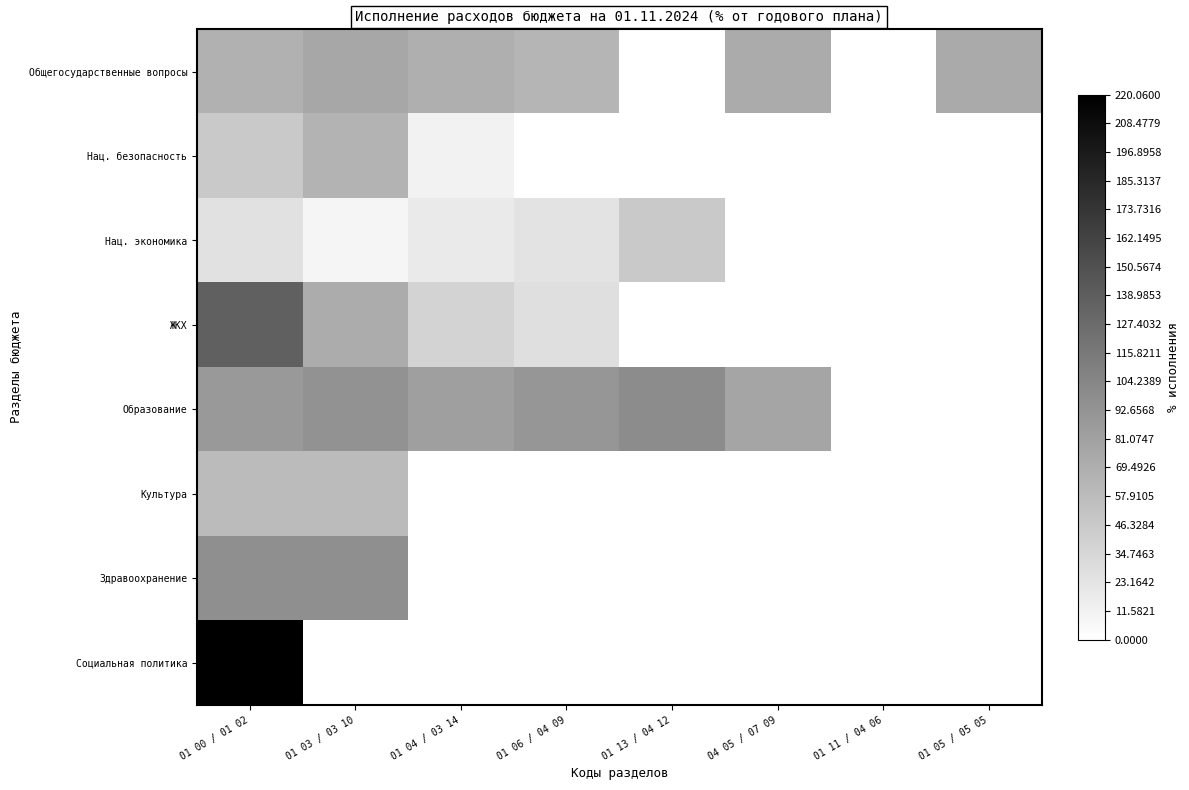

Reading left to right, list all the values displayed in this chart.

Общегосударственные вопросы: 01 00 / 01 02=67.7	01 03 / 03 10=75.7	01 04 / 03 14=68.9	01 06 / 04 09=63.7	01 13 / 04 12=0.0	04 05 / 07 09=72.7	01 11 / 04 06=0.0	01 05 / 05 05=73.5
Нац. безопасность: 01 00 / 01 02=47.1	01 03 / 03 10=66.1	01 04 / 03 14=11.4	01 06 / 04 09=0.0	01 13 / 04 12=0.0	04 05 / 07 09=0.0	01 11 / 04 06=0.0	01 05 / 05 05=0.0
Нац. экономика: 01 00 / 01 02=26.2	01 03 / 03 10=9.4	01 04 / 03 14=18.1	01 06 / 04 09=24.1	01 13 / 04 12=46.5	04 05 / 07 09=0.0	01 11 / 04 06=0.0	01 05 / 05 05=0.0
ЖКХ: 01 00 / 01 02=137.1	01 03 / 03 10=71.4	01 04 / 03 14=37.9	01 06 / 04 09=27.8	01 13 / 04 12=0.0	04 05 / 07 09=0.0	01 11 / 04 06=0.0	01 05 / 05 05=0.0
Образование: 01 00 / 01 02=88.4	01 03 / 03 10=93.9	01 04 / 03 14=83.3	01 06 / 04 09=90.7	01 13 / 04 12=99.0	04 05 / 07 09=77.5	01 11 / 04 06=0.0	01 05 / 05 05=0.0
Культура: 01 00 / 01 02=58.6	01 03 / 03 10=58.6	01 04 / 03 14=0.0	01 06 / 04 09=0.0	01 13 / 04 12=0.0	04 05 / 07 09=0.0	01 11 / 04 06=0.0	01 05 / 05 05=0.0
Здравоохранение: 01 00 / 01 02=96.4	01 03 / 03 10=96.4	01 04 / 03 14=0.0	01 06 / 04 09=0.0	01 13 / 04 12=0.0	04 05 / 07 09=0.0	01 11 / 04 06=0.0	01 05 / 05 05=0.0
Социальная политика: 01 00 / 01 02=220.1	01 03 / 03 10=0.0	01 04 / 03 14=0.0	01 06 / 04 09=0.0	01 13 / 04 12=0.0	04 05 / 07 09=0.0	01 11 / 04 06=0.0	01 05 / 05 05=0.0